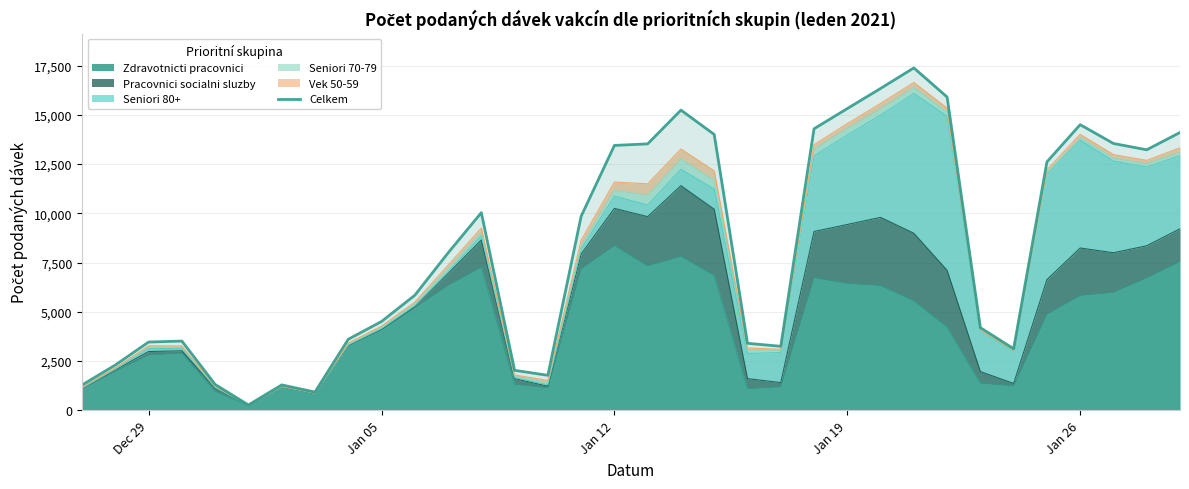

Does the chart have visible grid lines?

Yes